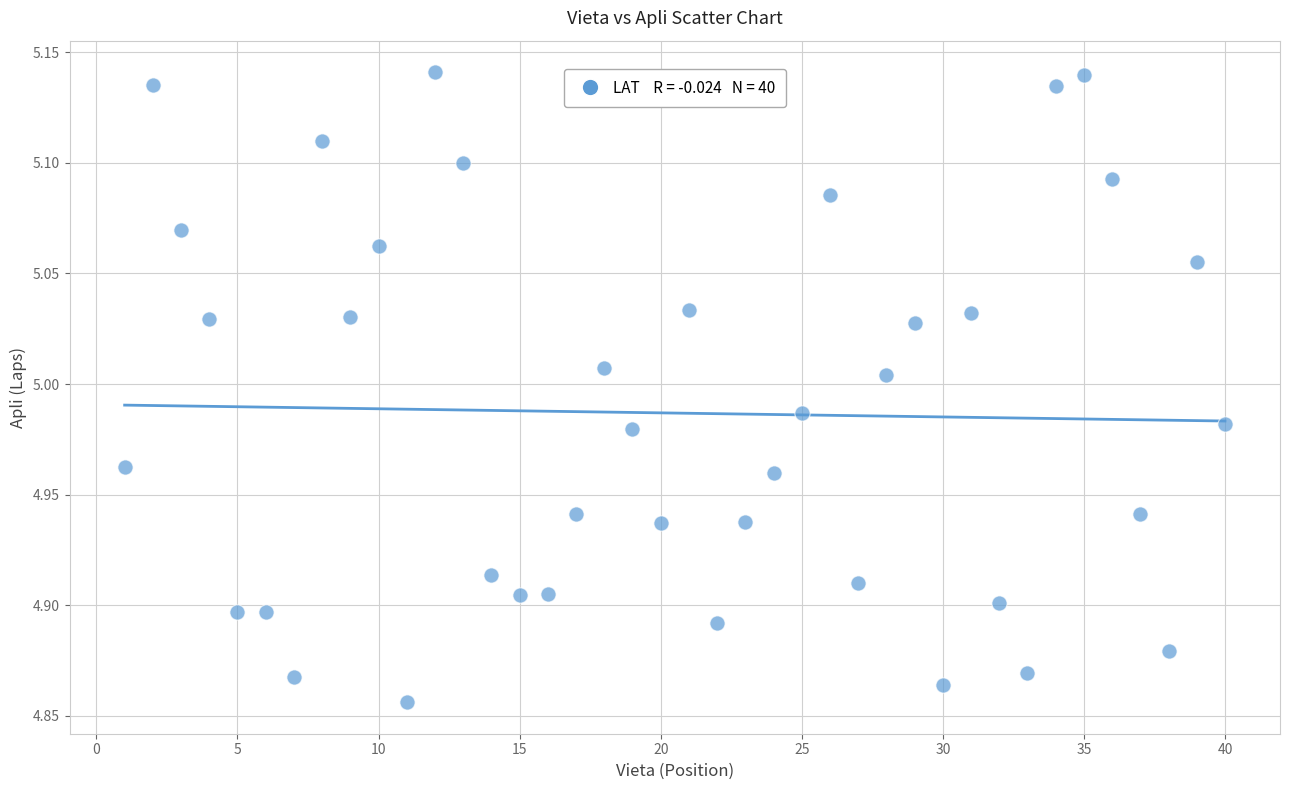

What is the range of X values (max minus min)?

39.0